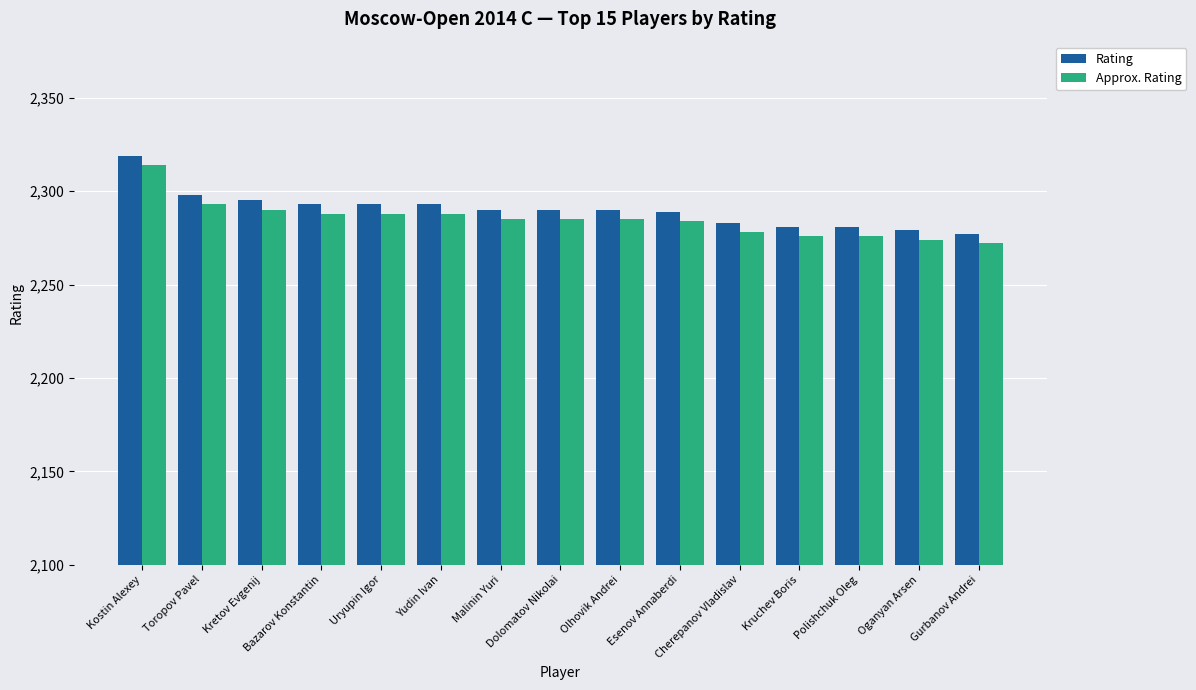

Rank the series at Kretov Evgenij from highest to lowest value.

Rating, Approx. Rating